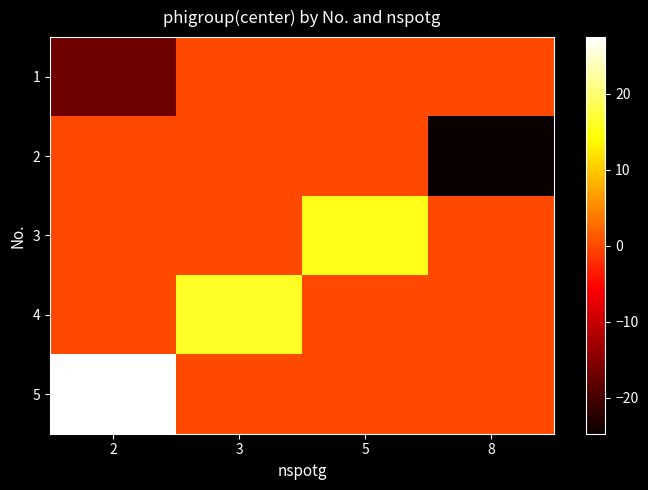

What is the maximum value shown in the chart?

27.4